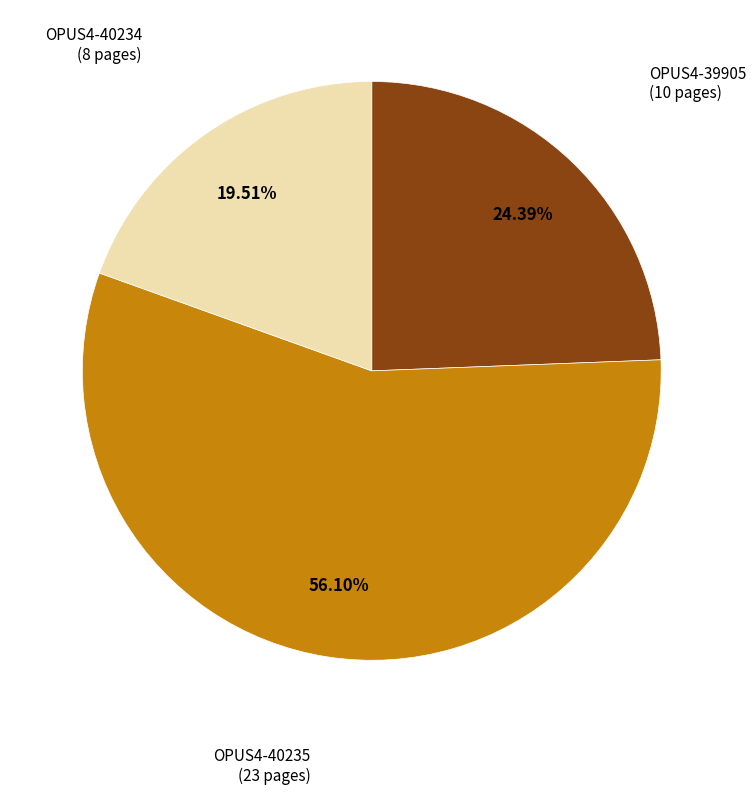

Does any single category account for the majority?

Yes